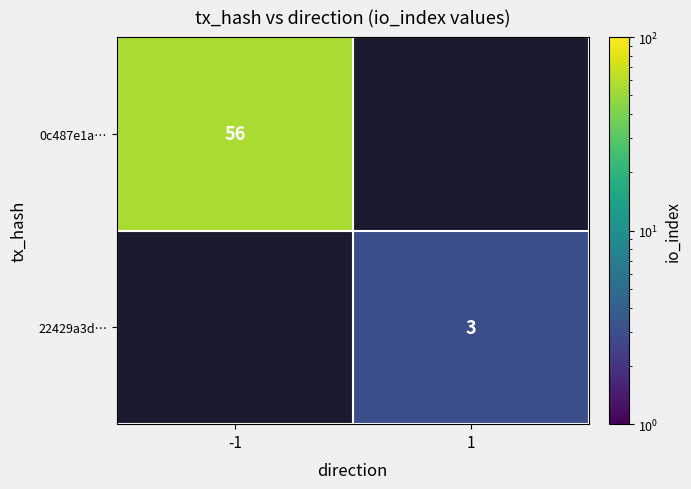

True or false: 22429a3d… has a value of 3 at 1.

True